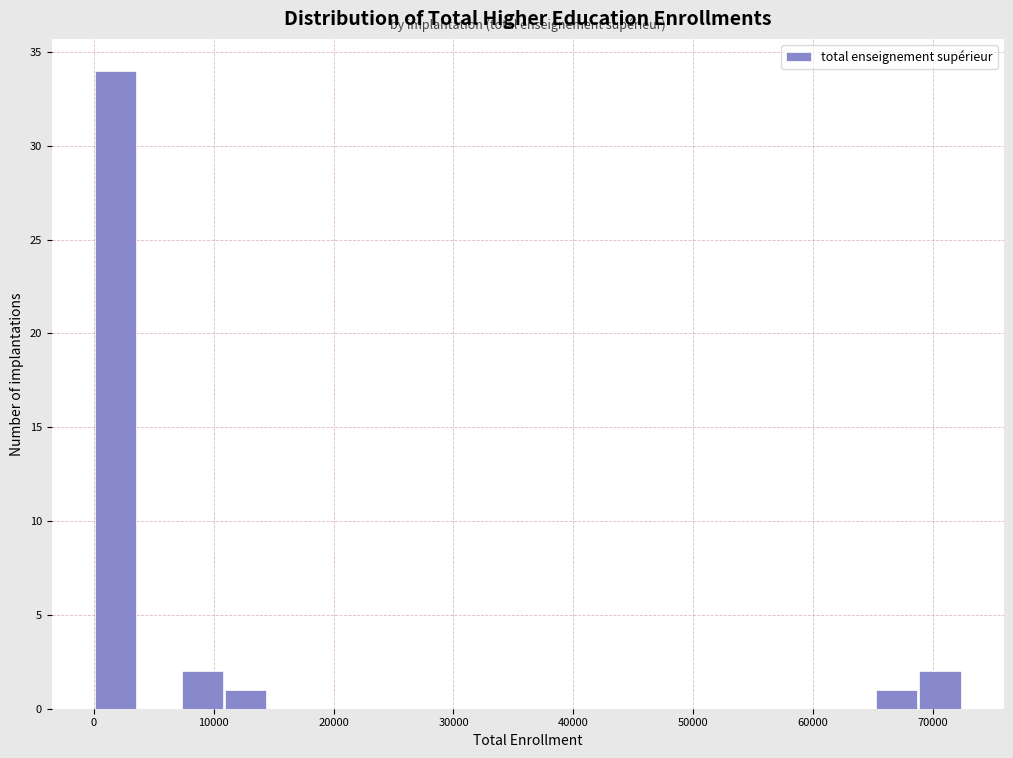

Read against the x-axis, roughly where is the centre of the tallest bar?

2000